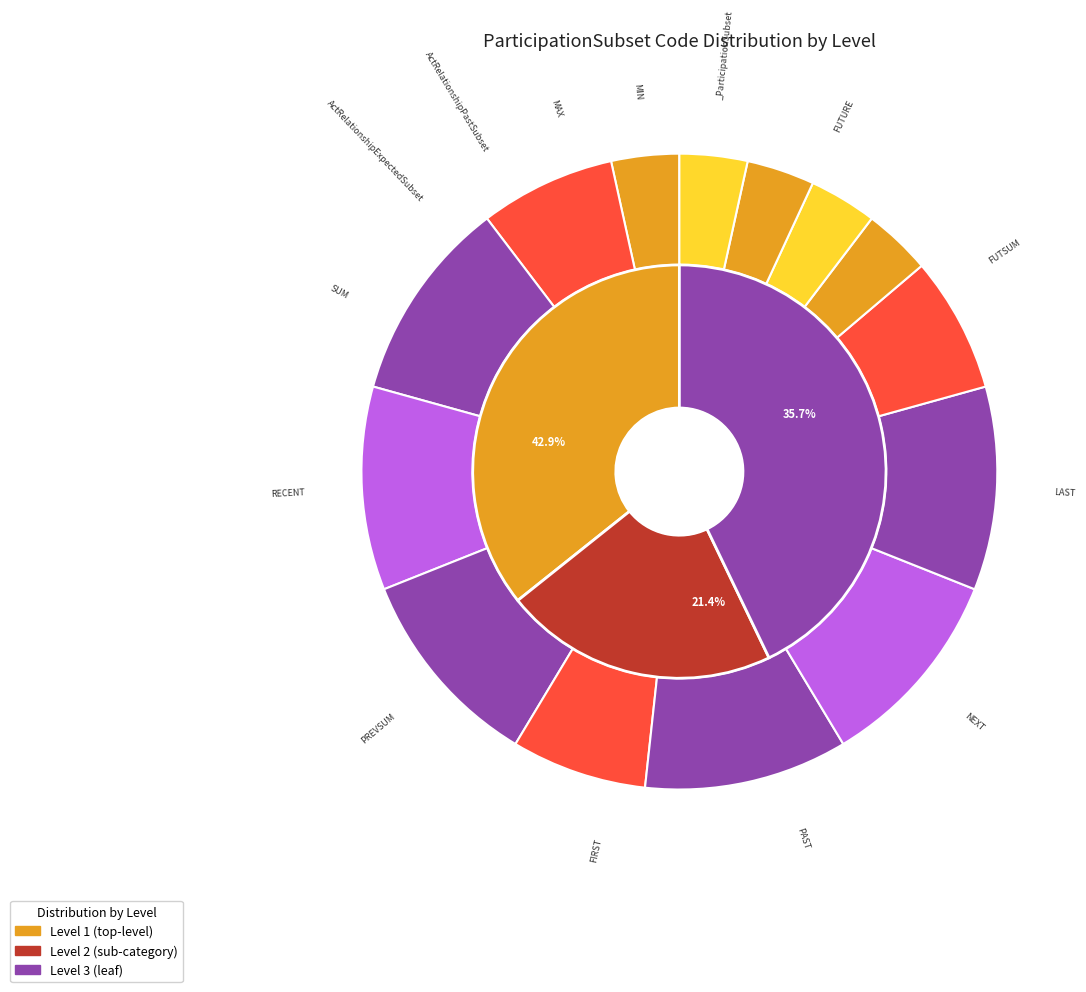

To the nearest percent, what portion does expected next represent?

10%